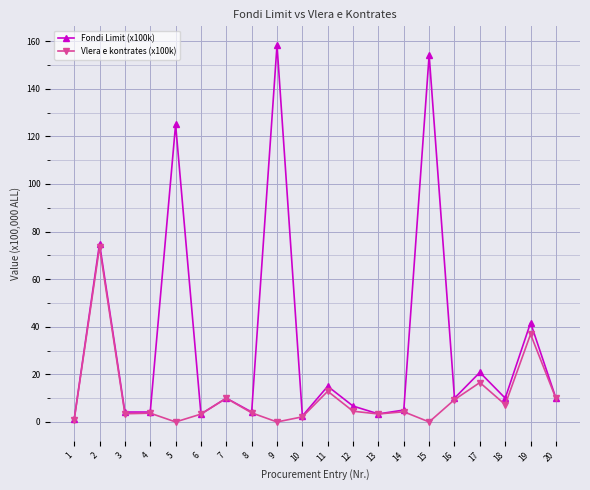

List the series in order of their overall mean, highest first.

Fondi Limit (x100k), Vlera e kontrates (x100k)